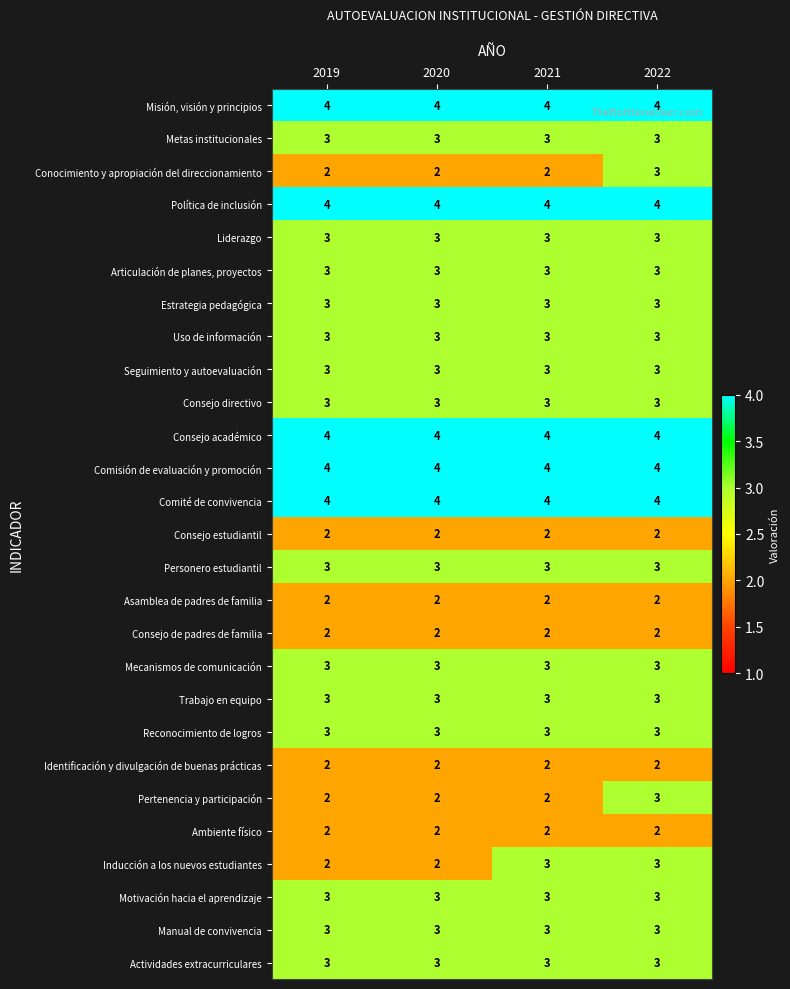

The value of Comisión de evaluación y promoción at 2019 is 4. True or false?

True